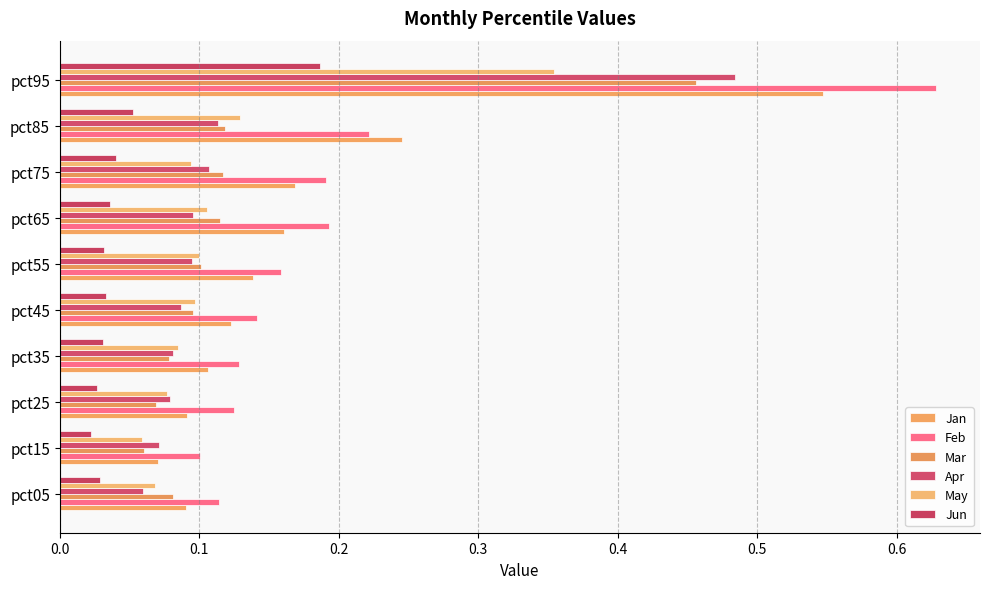

How many series are shown in this chart?

6